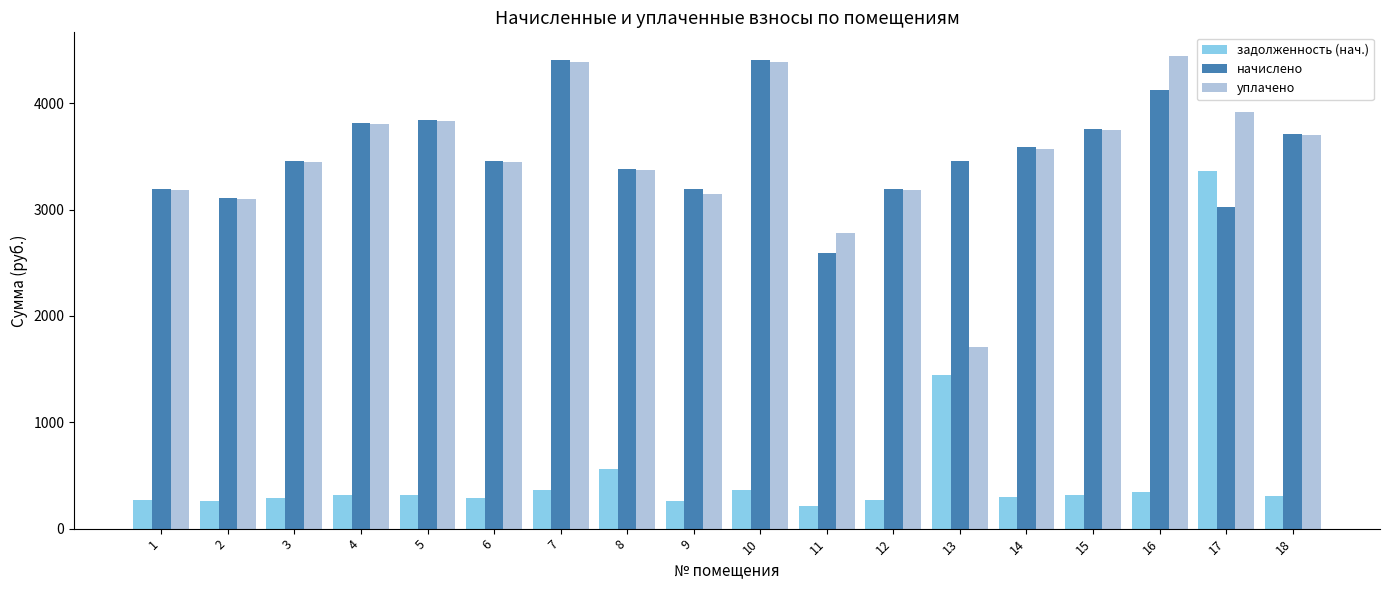

At how many categories does at least one series exceed 2534?

18